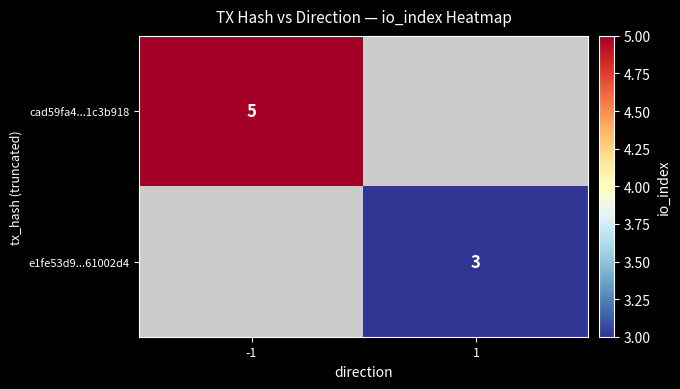

True or false: e1fe53d9...61002d4 has a value of 3 at 1.

True